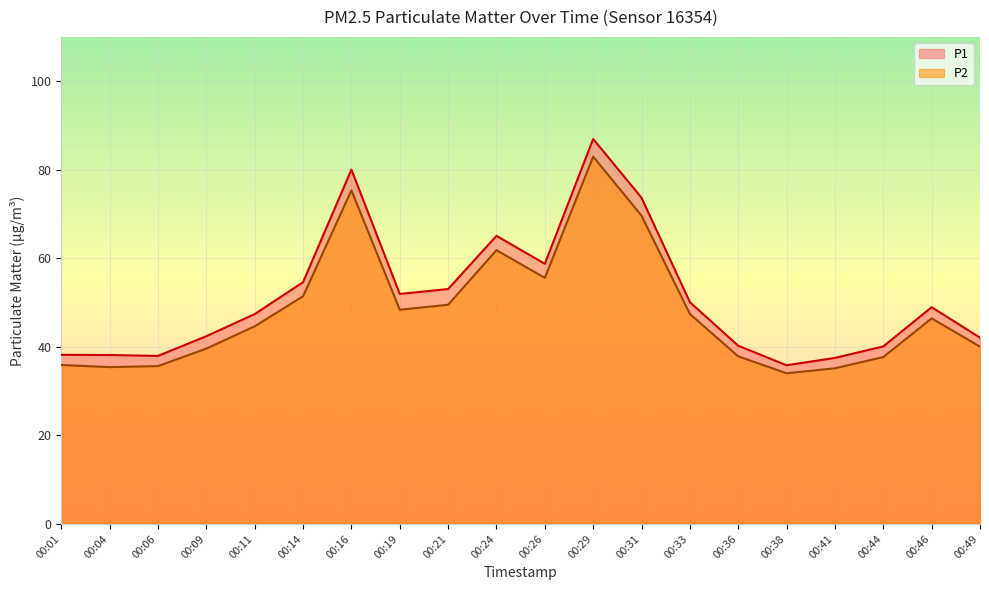

What are all the series names shown in the legend?

P1, P2